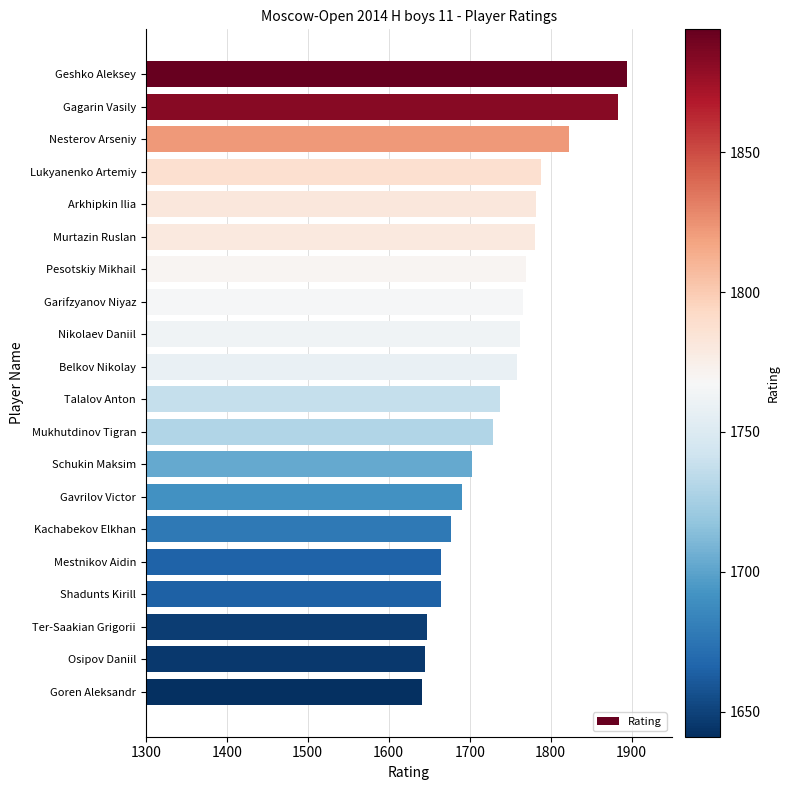

What is the change in value from Shadunts Kirill to Goren Aleksandr?

-23